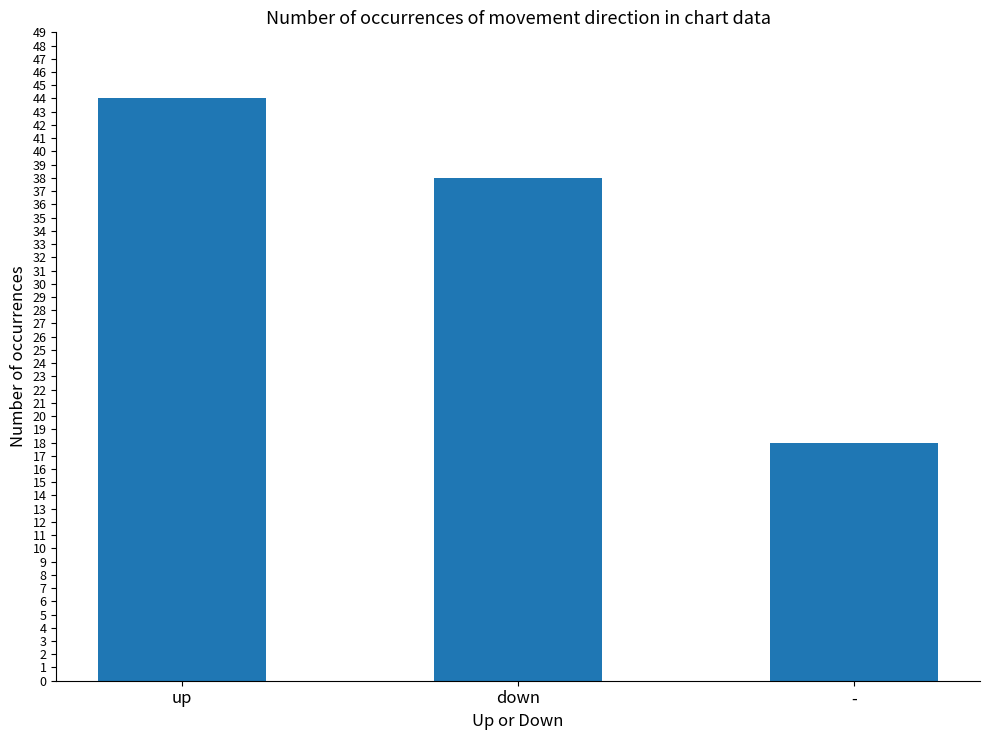

What is the ratio of the value at - to the value at up?

0.4